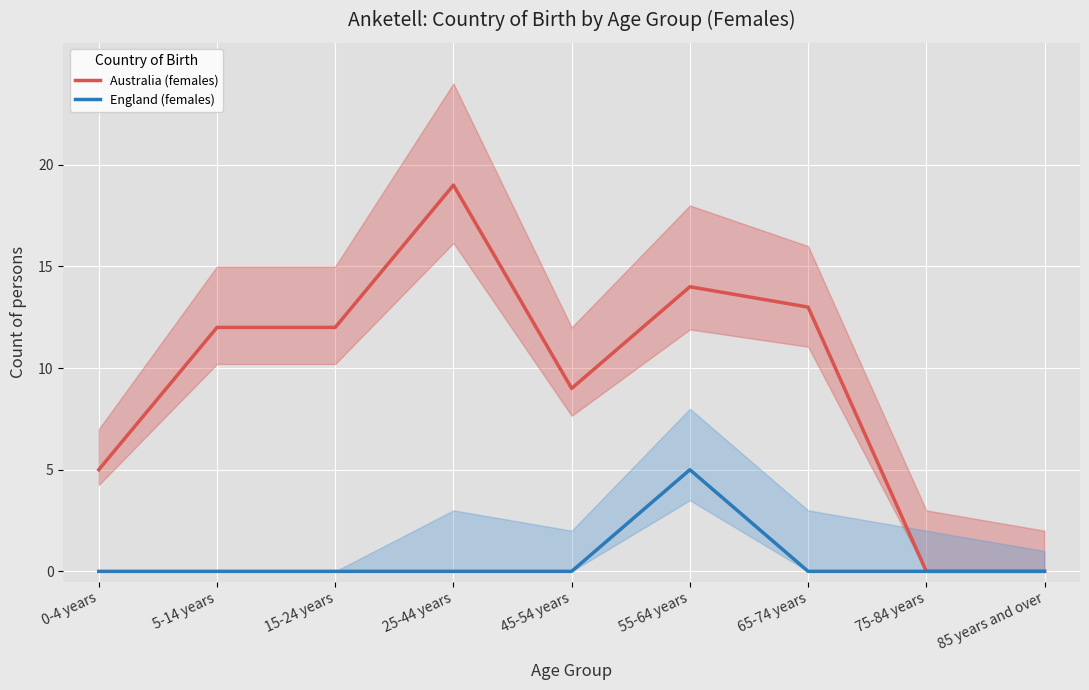

How many lines are shown in the chart?

2